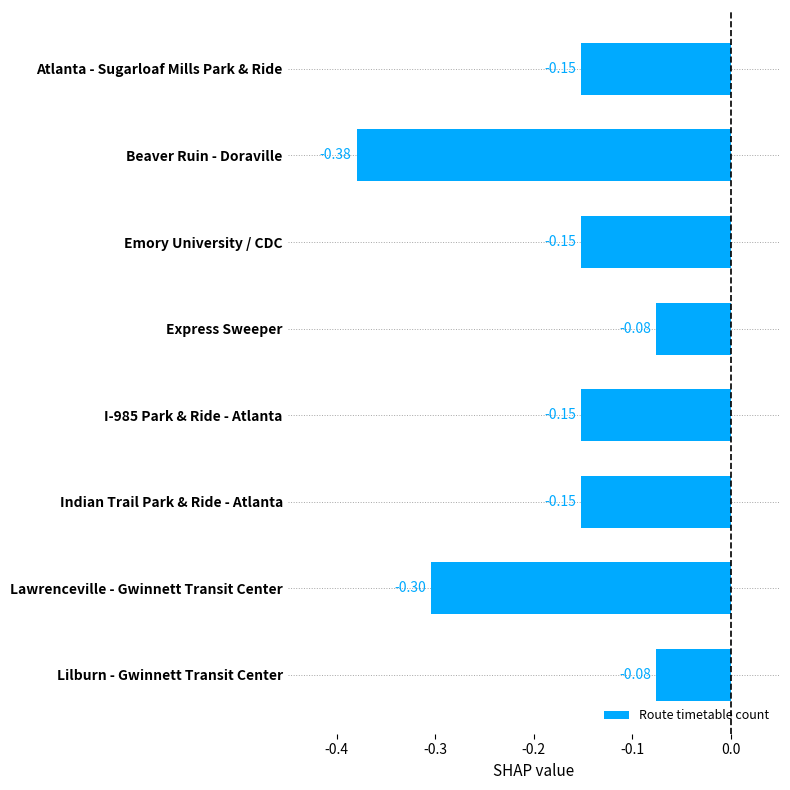

Does the chart contain stacked bars?

No